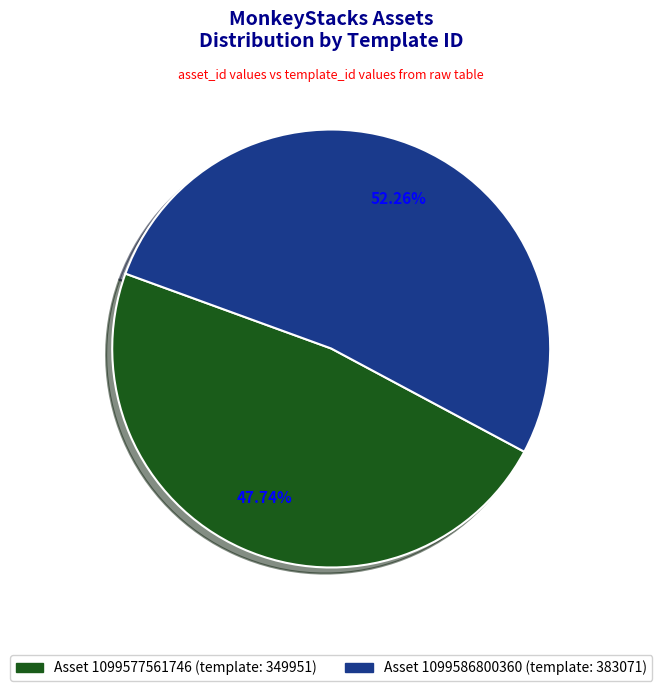

Is there a majority slice in this chart?

Yes